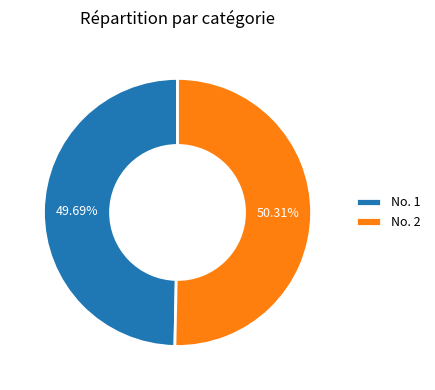

What is the majority slice?

No. 2